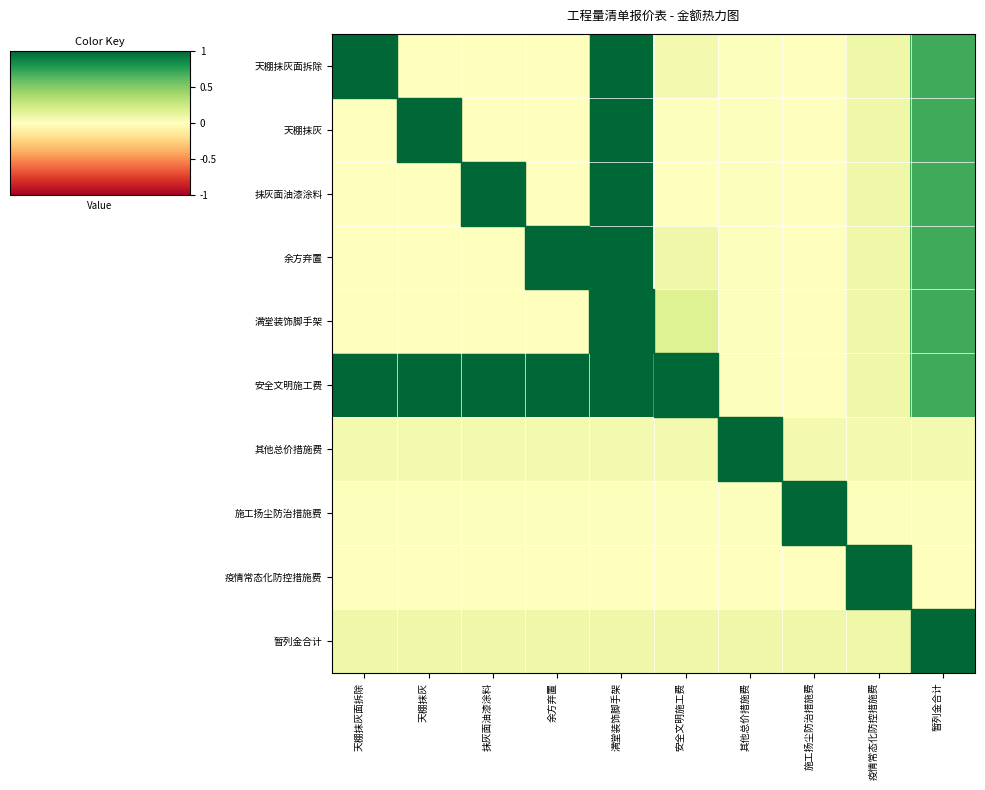

Rank the series at 其他总价措施费 from highest to lowest value.

暂列金合计, 其他总价措施费, 天棚抹灰面拆除, 天棚抹灰, 抹灰面油漆涂料, 余方弃置, 满堂装饰脚手架, 安全文明施工费, 施工扬尘防治措施费, 疫情常态化防控措施费